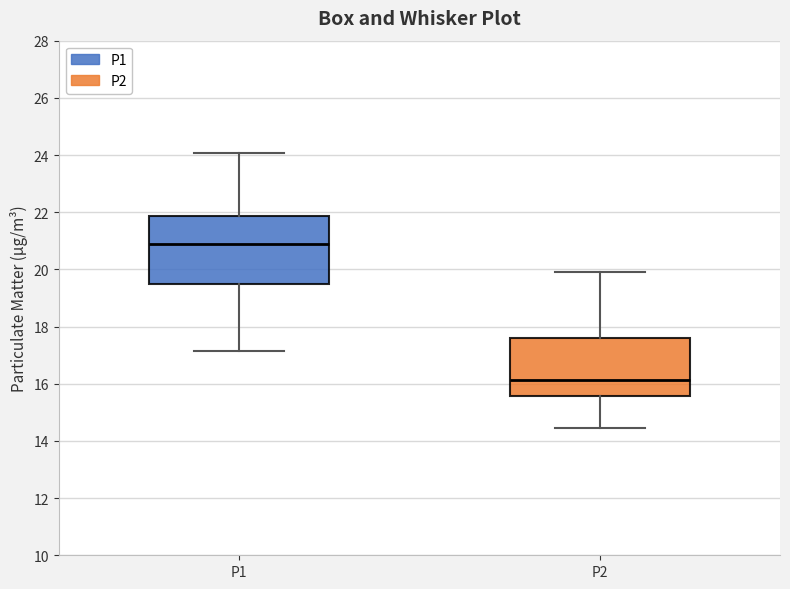

Reading left to right, transcribe this box plot: for each box, give where its median line is, the range the box spans, and where its two whiskers end, as read against the y-axis. The values are not printed on the chart, so give them approximately, as read against the axis.

P1: median 21.0, box 19.4 to 21.8, whiskers 17.2 to 24.0
P2: median 16.2, box 15.6 to 17.6, whiskers 14.4 to 20.0